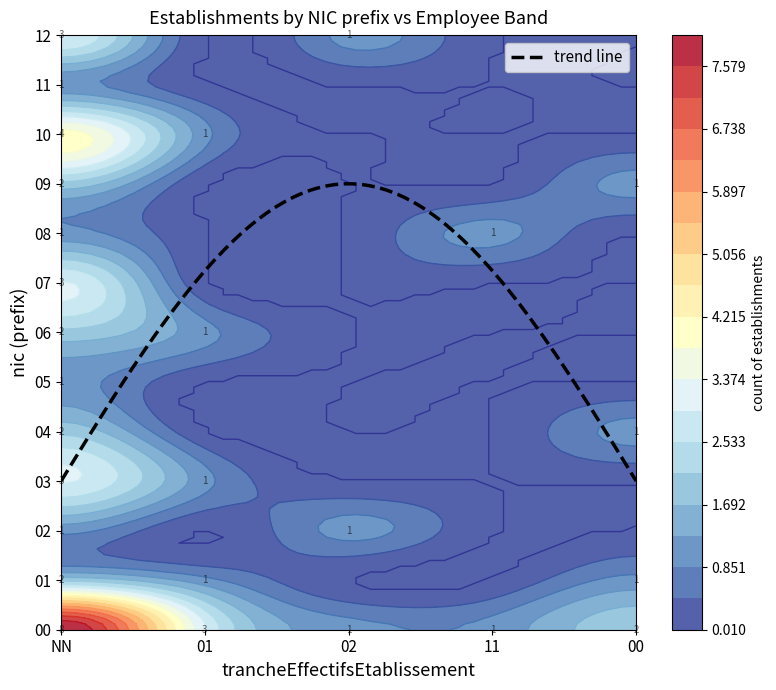

What is the spread (max minus min) of values at 11?

1